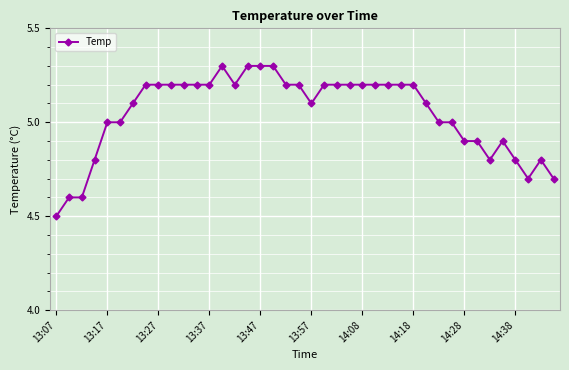

What is the maximum value shown in the chart?

5.3